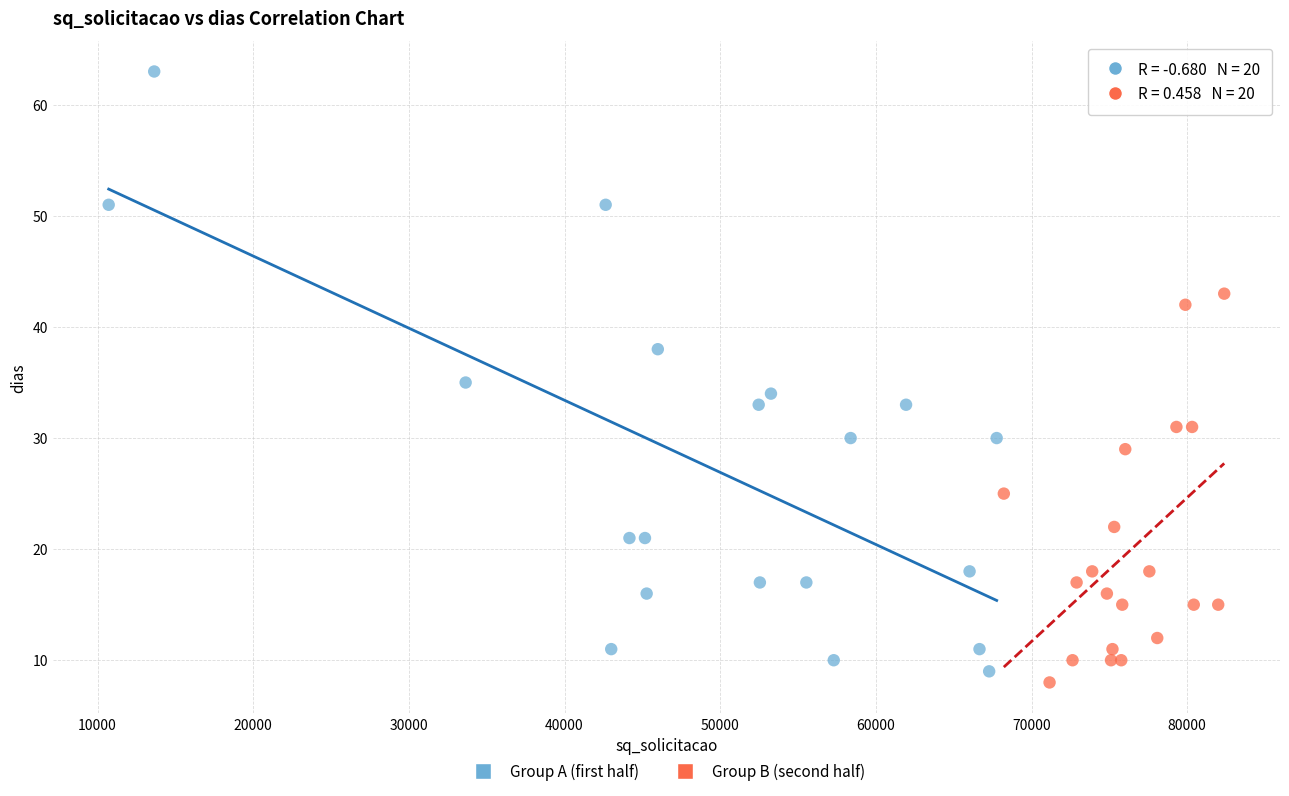

Which series contains the lowest Y value?

Group B (second half)